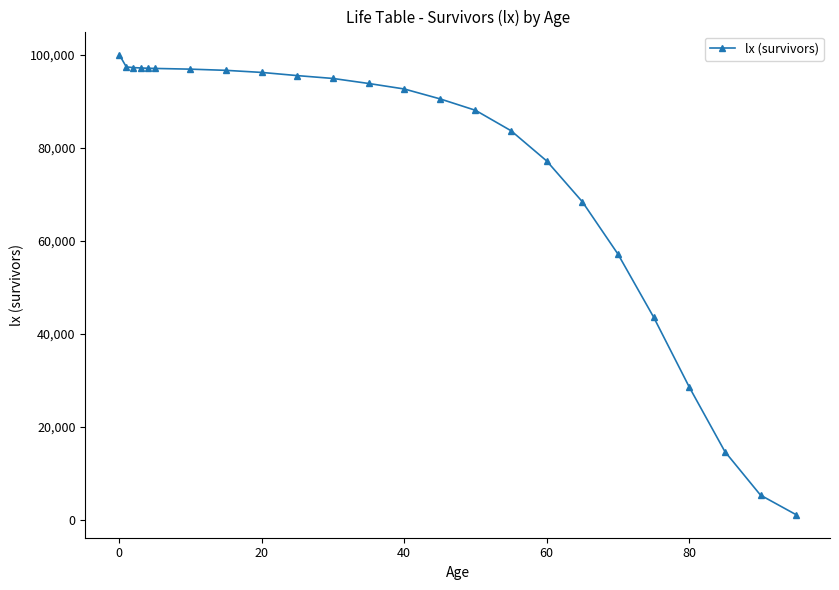

What is the maximum value shown in the chart?

100000